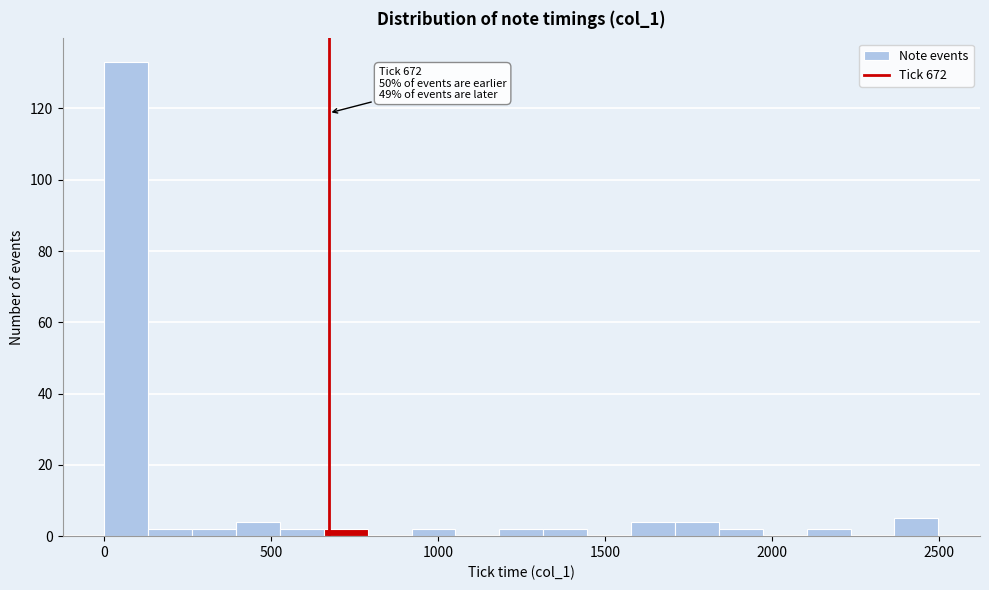

Read against the x-axis, roughly where is the centre of the tallest bar?

50